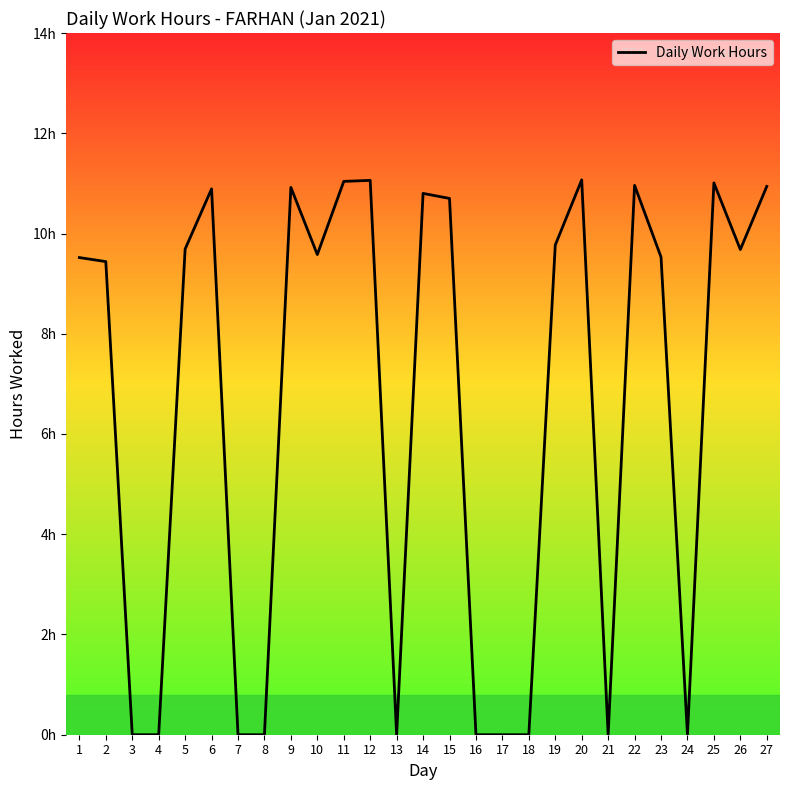

What is the change in value from 6 to 10?

-1.3